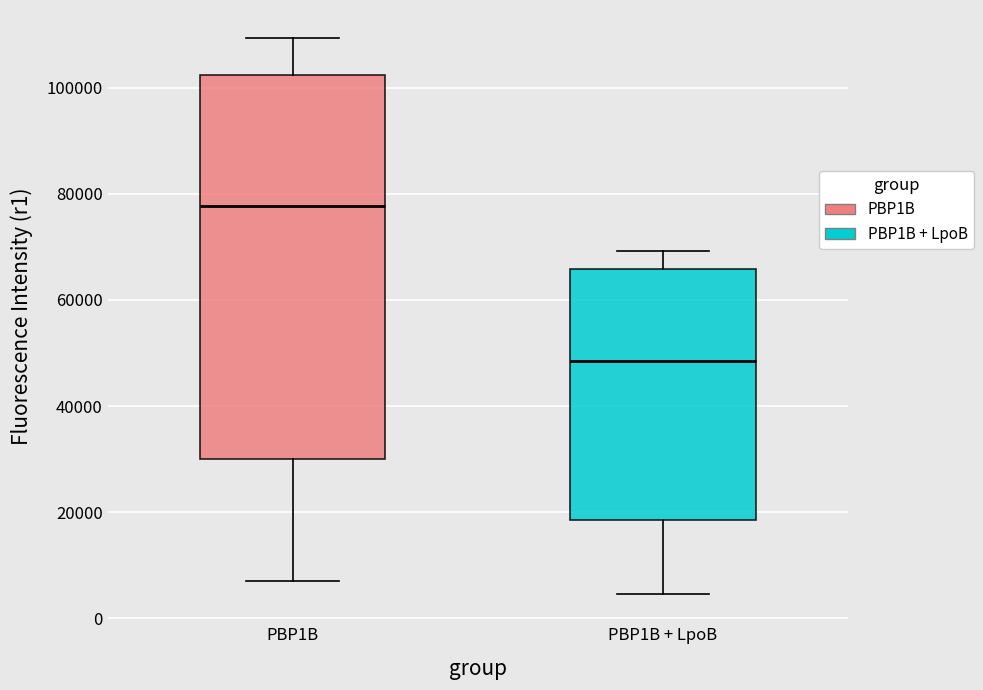

Which box's median line is the lowest?

PBP1B + LpoB